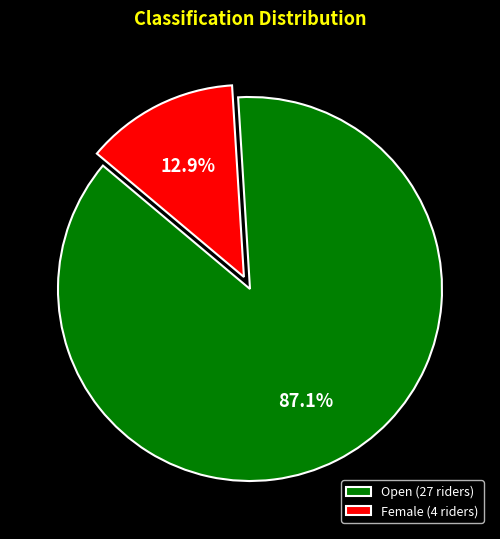

How many slices are in this pie chart?

2